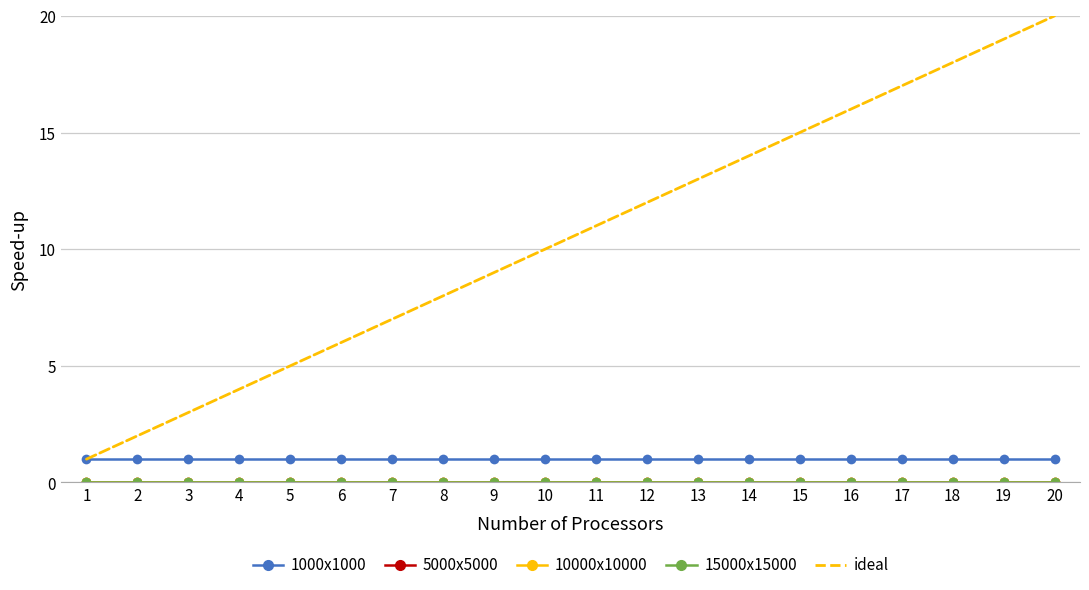

Between 11 and 12, which series saw the biggest shift?

ideal